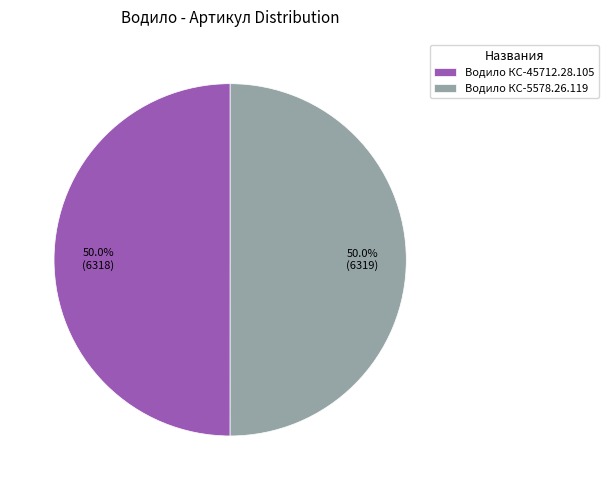

How much of the chart is everything except Водило КС-45712.28.105?

50.0%